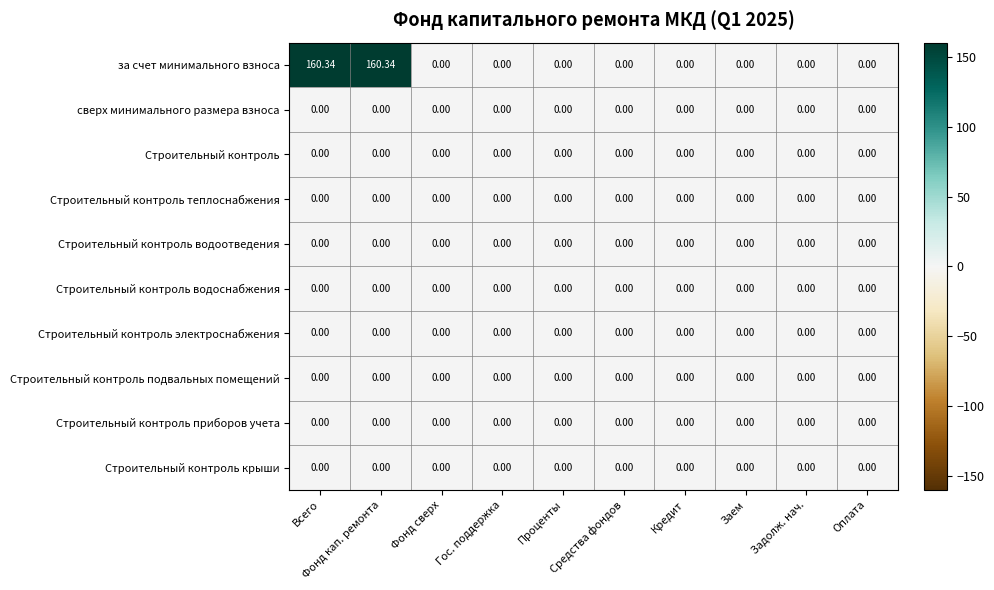

What is the maximum value shown in the chart?

160.3